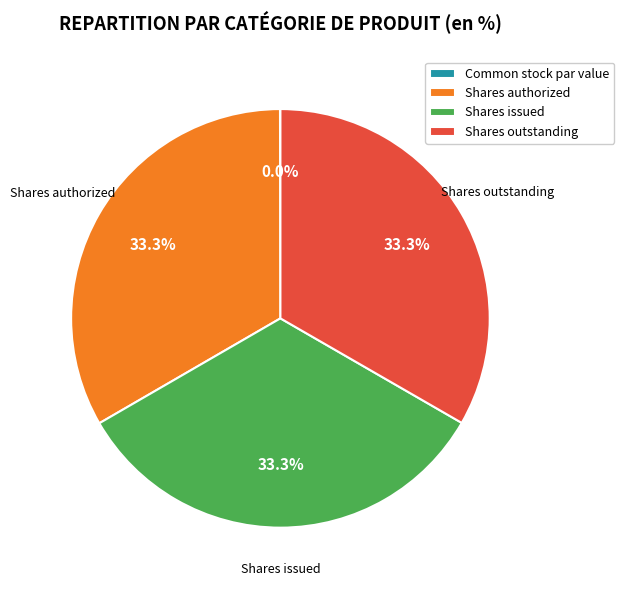

How much of the chart is everything except Shares outstanding?

66.7%